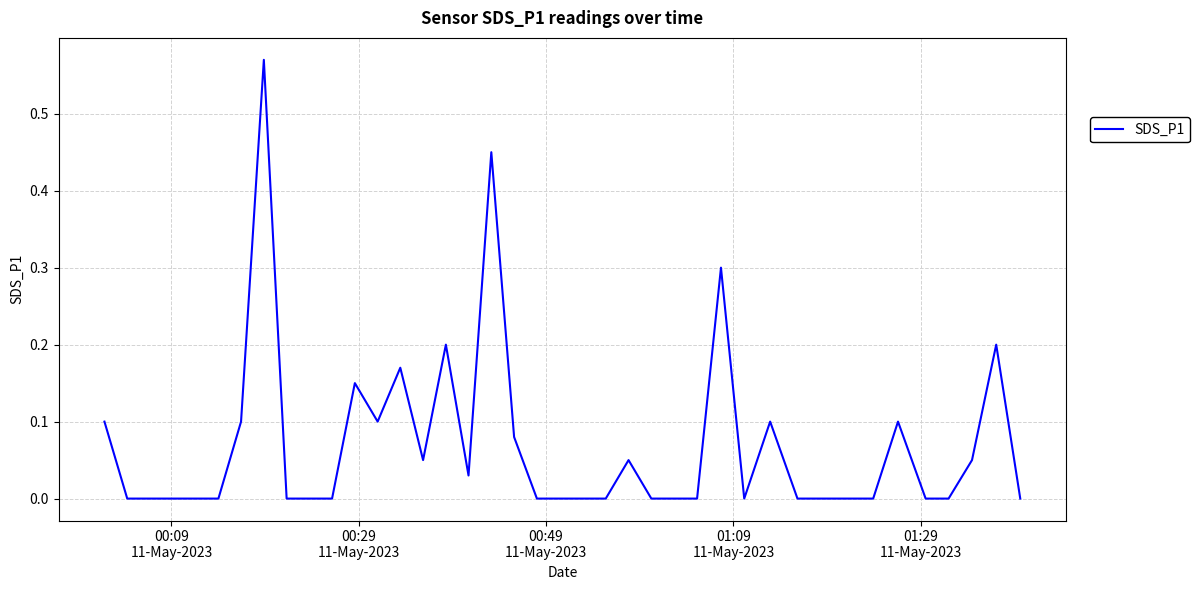

How many lines are shown in the chart?

1